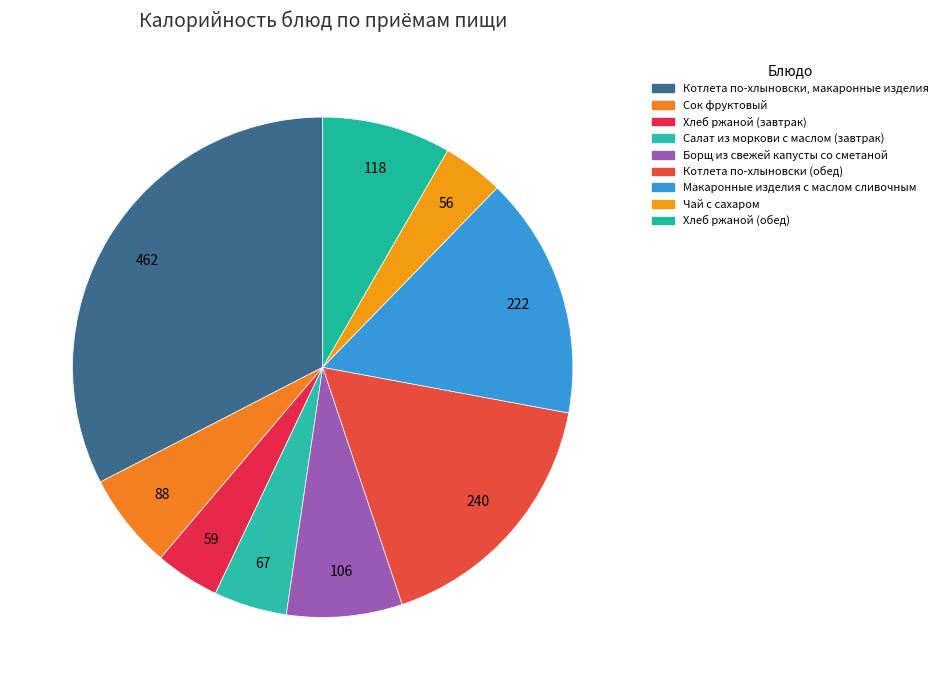

True or false: Чай с сахаром accounts for 4% of the total.

True